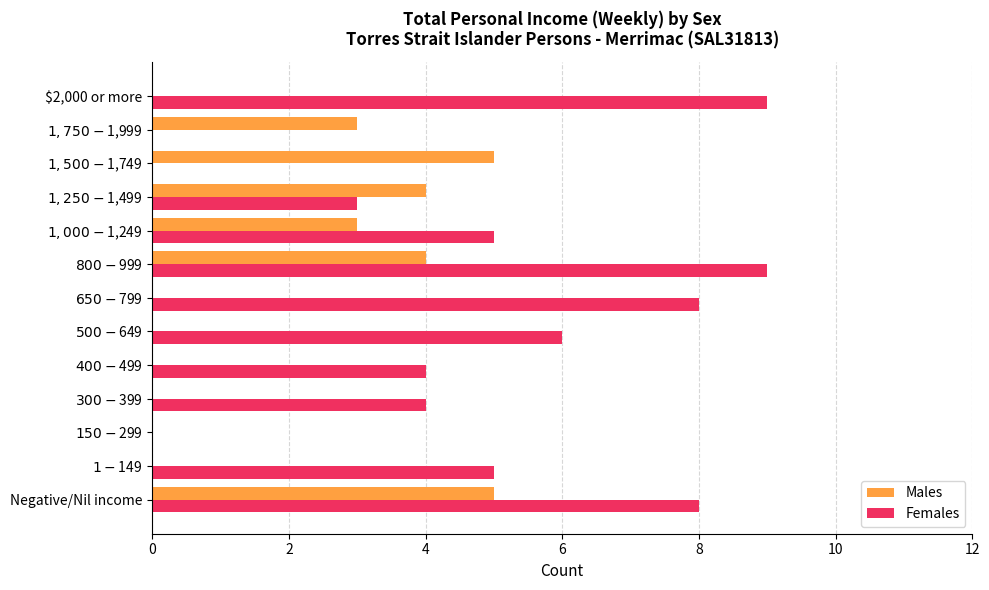

What is the sum of all Males values?

24